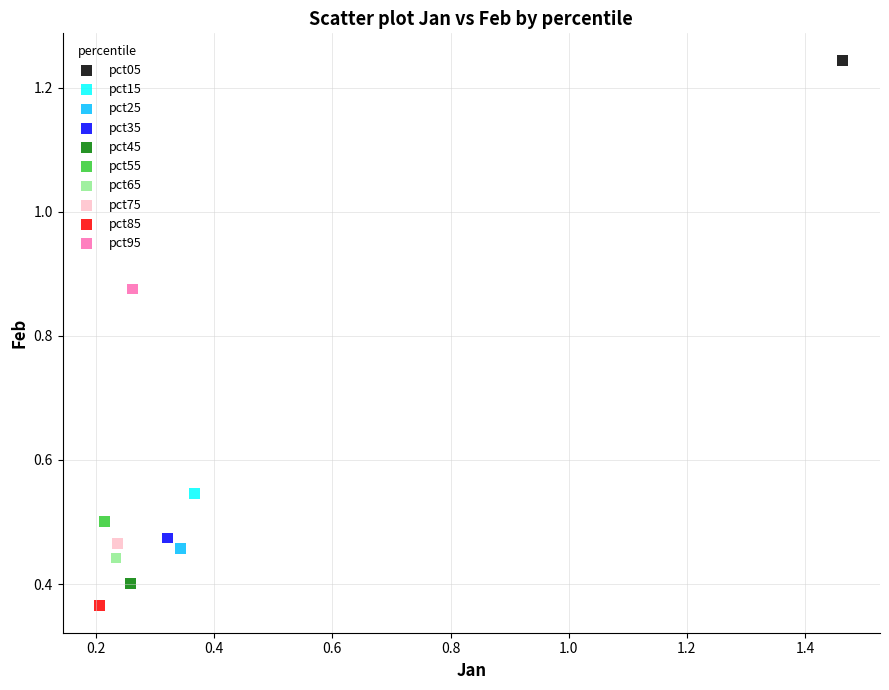

What are all the series names shown in the legend?

pct05, pct15, pct25, pct35, pct45, pct55, pct65, pct75, pct85, pct95